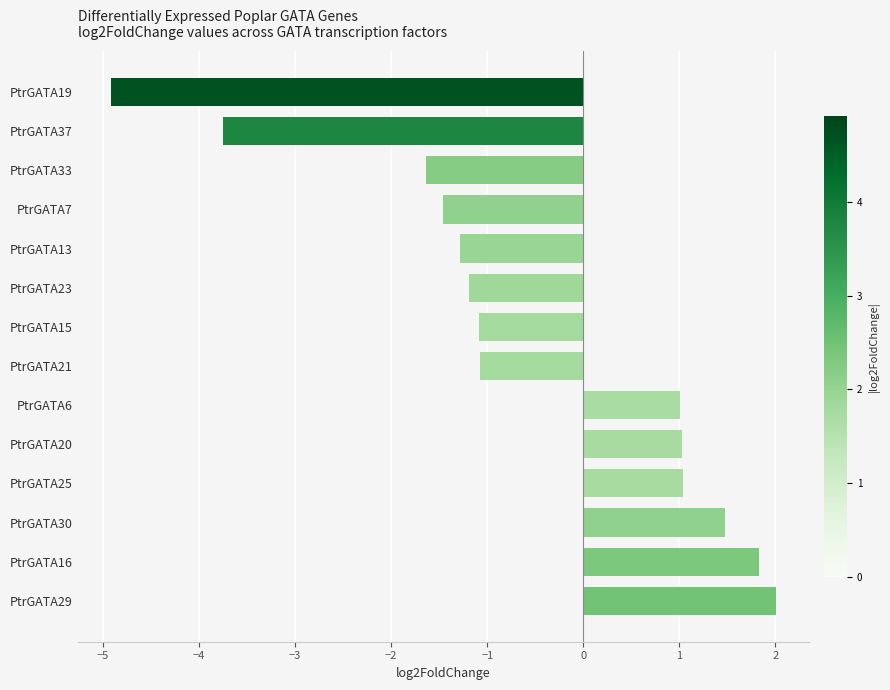

What is the sum of all values?

-8.0